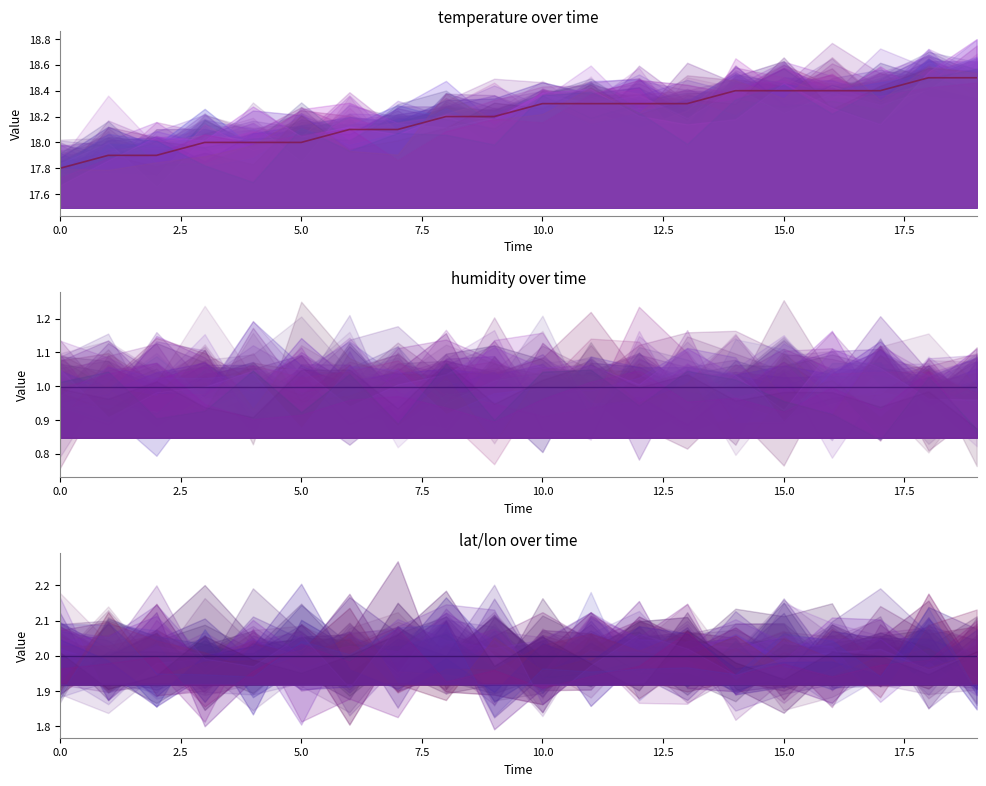

What is the smallest value displayed?

1.0